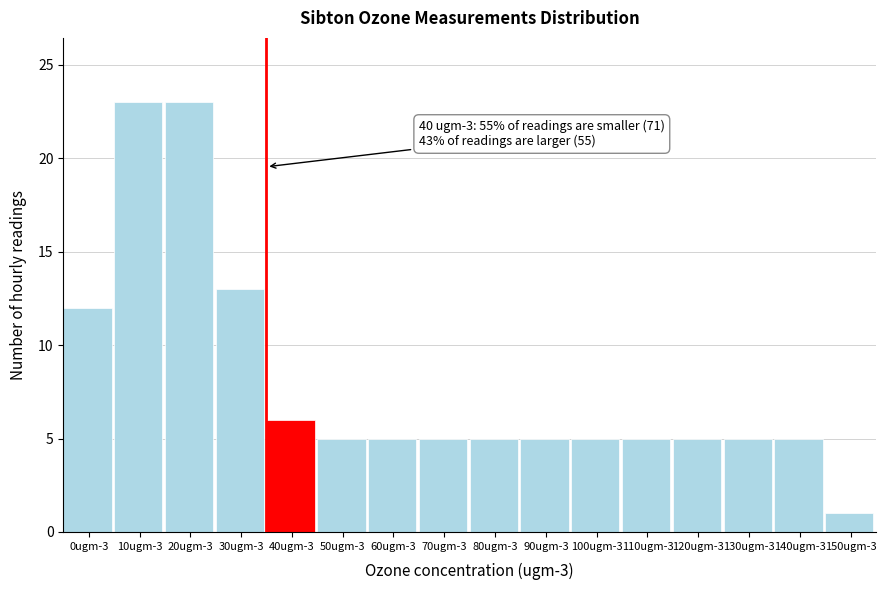

Reading left to right, list all the values displayed in this chart.

0ugm-3=12	10ugm-3=23	20ugm-3=23	30ugm-3=13	40ugm-3=6	50ugm-3=5	60ugm-3=5	70ugm-3=5	80ugm-3=5	90ugm-3=5	100ugm-3=5	110ugm-3=5	120ugm-3=5	130ugm-3=5	140ugm-3=5	150ugm-3=1